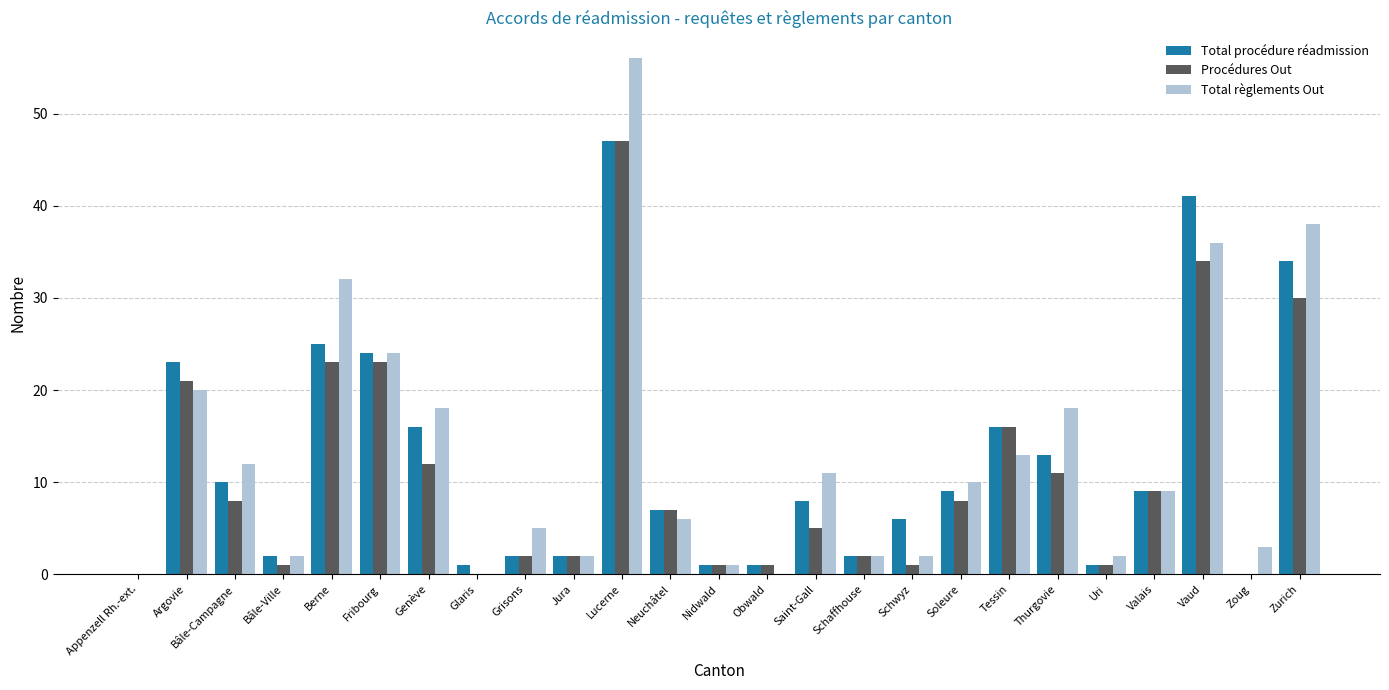

True or false: Procédures Out has a value of 0 at Glaris.

True